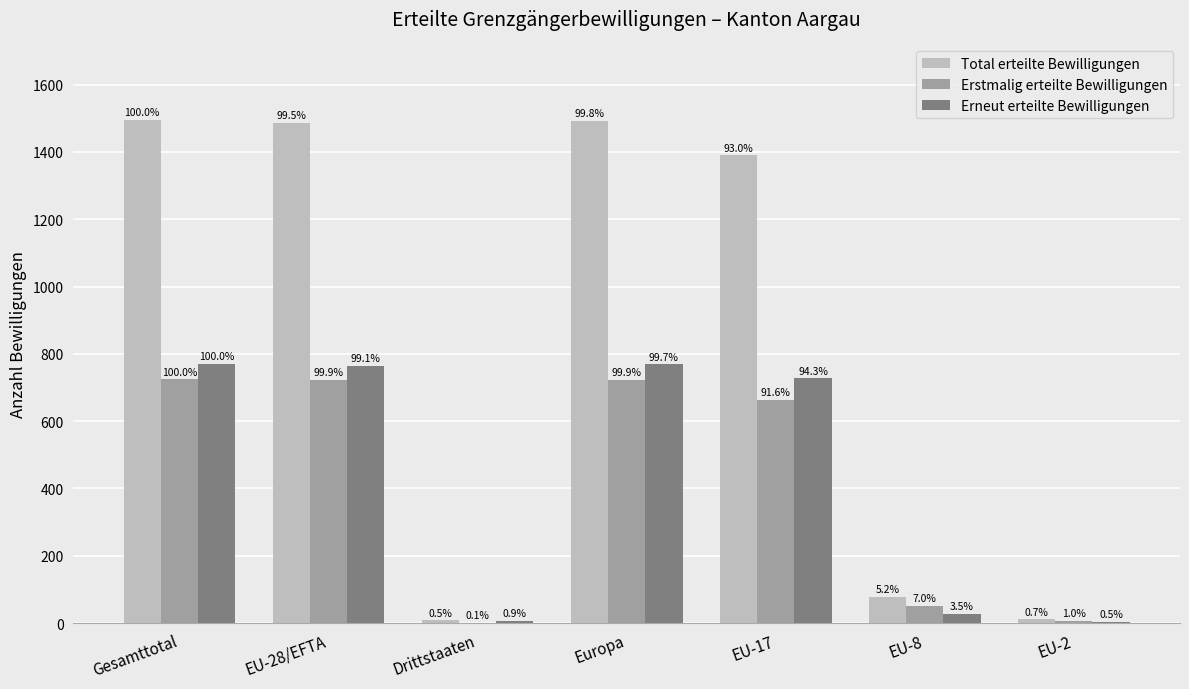

At which category is the sum across all series the highest?

Gesamttotal